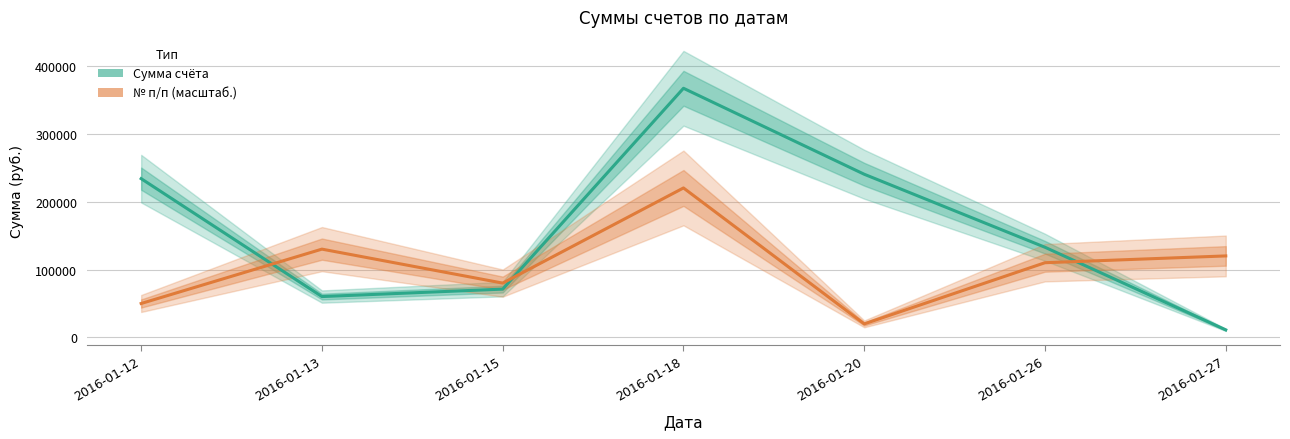

Which has a higher value, 2016-01-15 or 2016-01-26?

2016-01-26